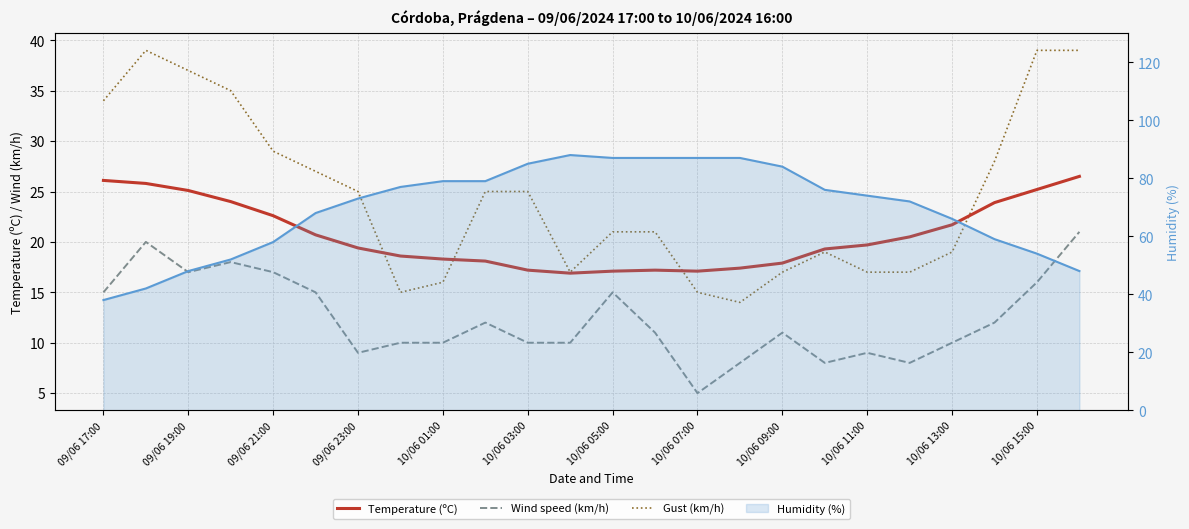

What is the value of the Wind speed (km/h) point at the 22nd from the left?

12.0